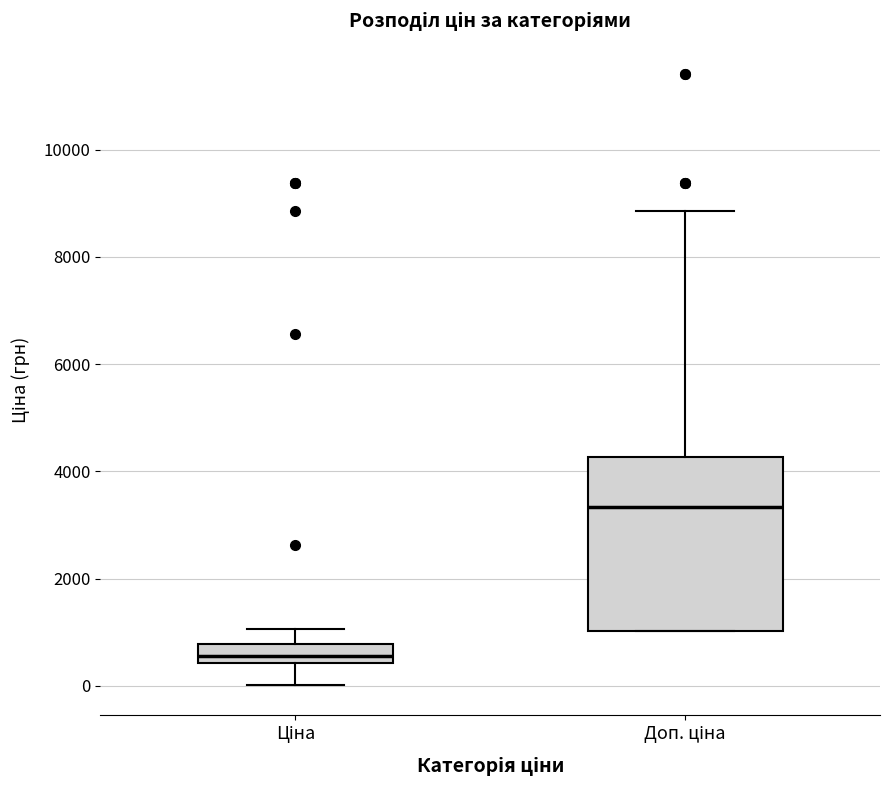

Comparing the boxes themselves (not the whiskers), which one is the tallest?

Доп. ціна